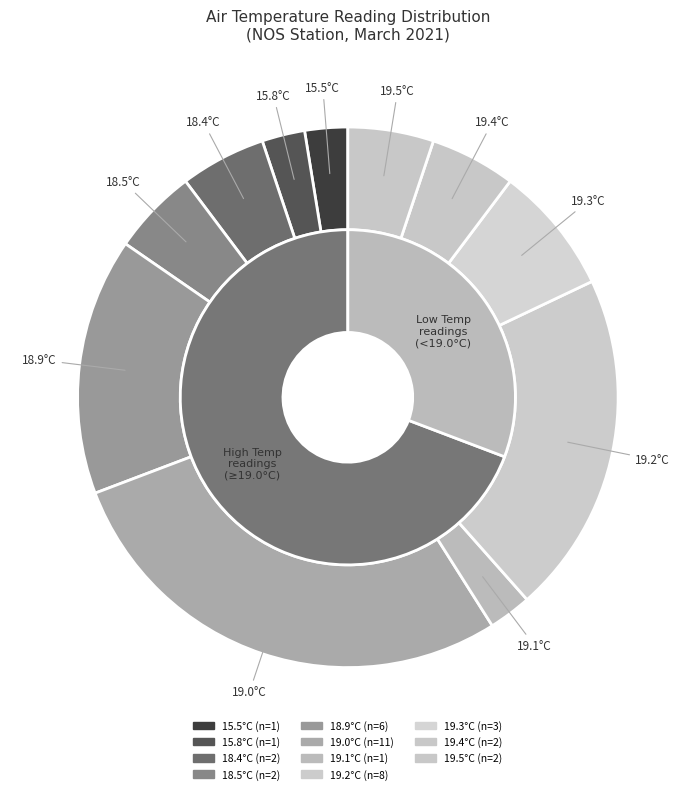

What portion of the pie excludes 38?

97.9%